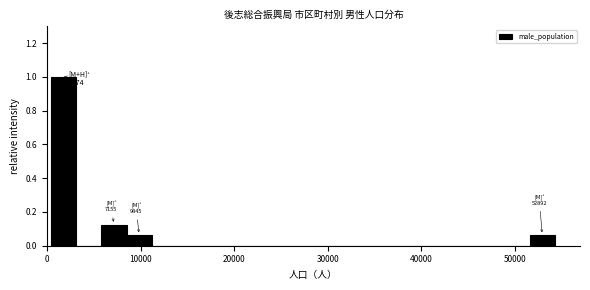

Read against the x-axis, roughly where is the centre of the tallest bar?

2000